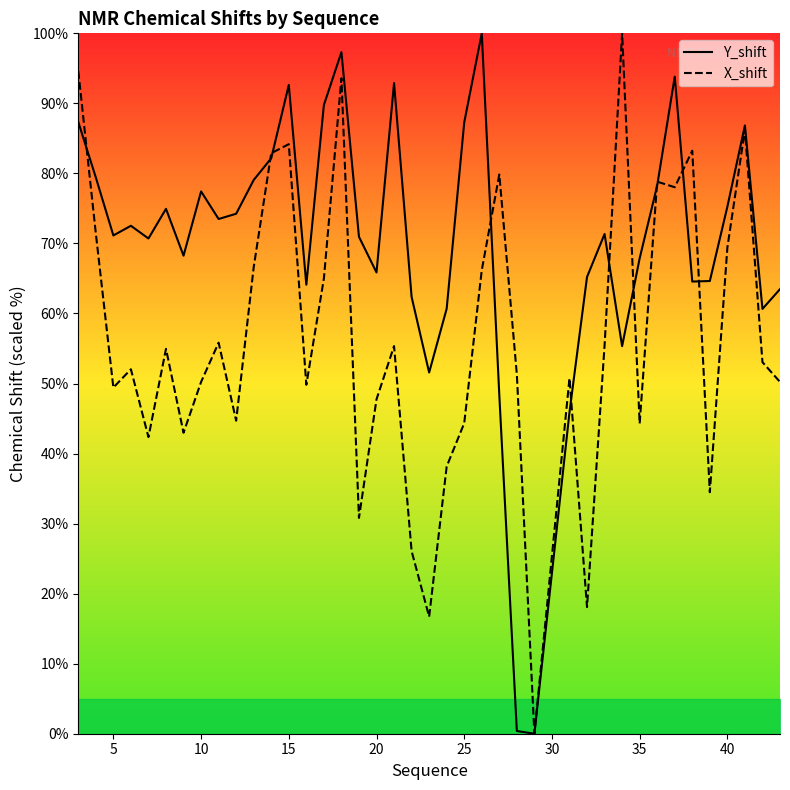

Count the number of data series in this chart.

2